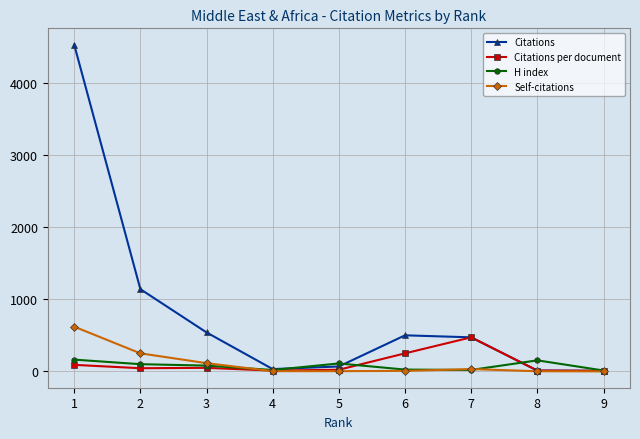

Which series has the largest total across all categories?

Citations